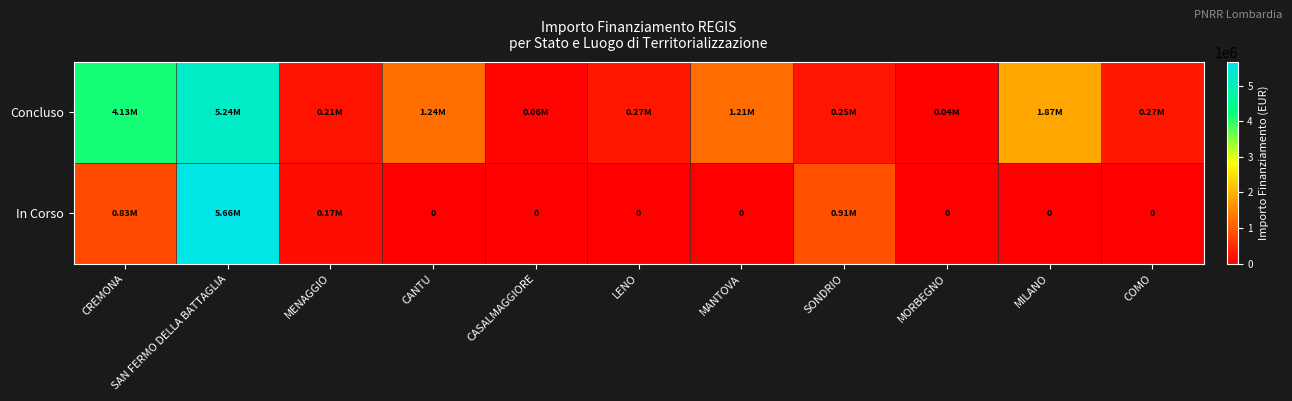

What is the minimum value for Concluso?

36600.0